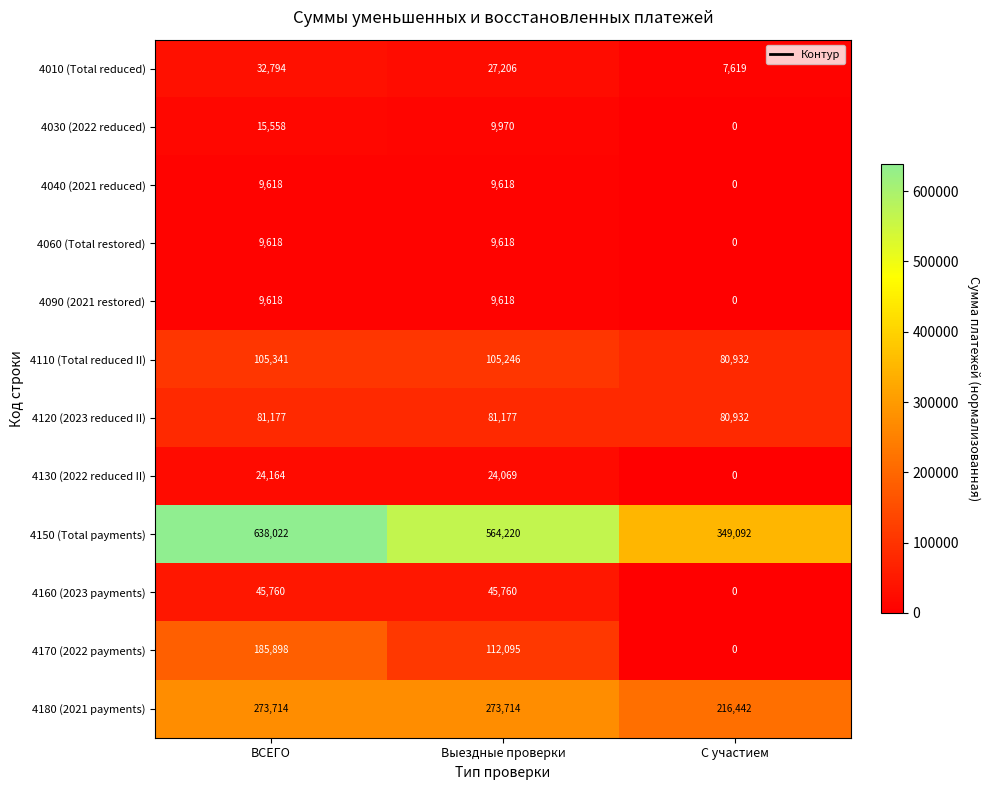

Rank the categories by 4150 (Total payments) value from highest to lowest.

ВСЕГО, Выездные проверки, С участием